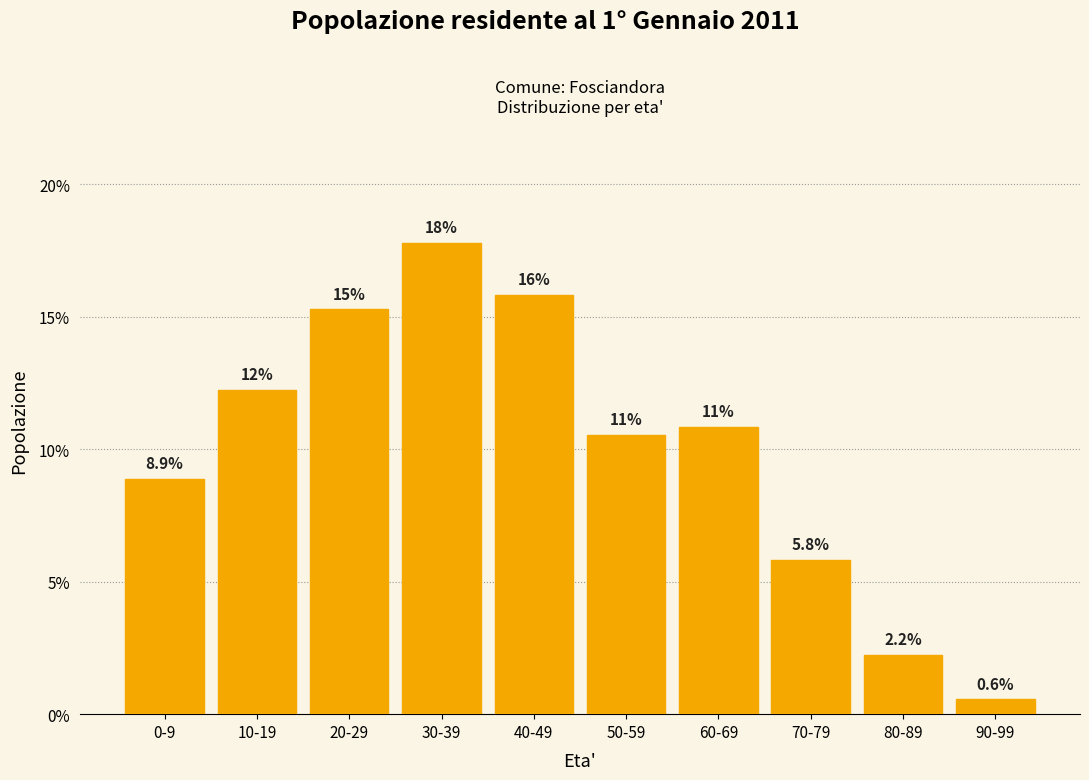

Does the chart contain any negative values?

No